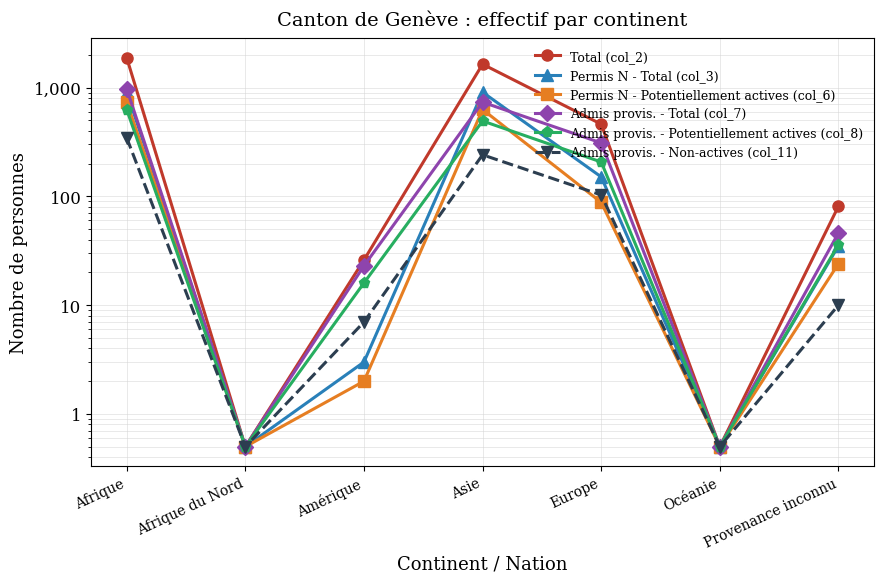

Rank the series at Asie from lowest to highest value.

Admis provis. - Non-actives (col_11), Admis provis. - Potentiellement actives (col_8), Permis N - Potentiellement actives (col_6), Admis provis. - Total (col_7), Permis N - Total (col_3), Total (col_2)